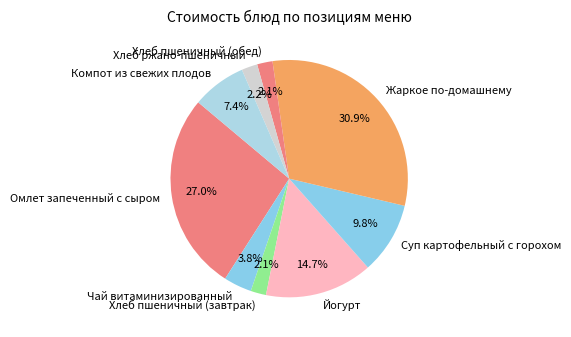

What percentage is the Омлет запеченный с сыром slice, to the nearest percent?

27%